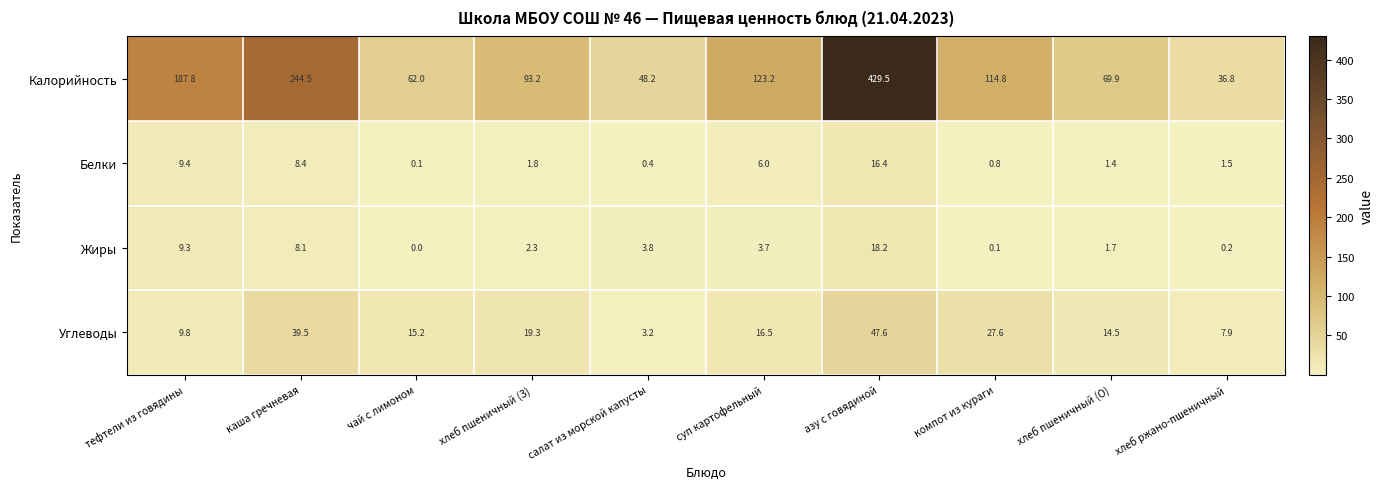

What value does the Жиры series have at тефтели из говядины?

9.3